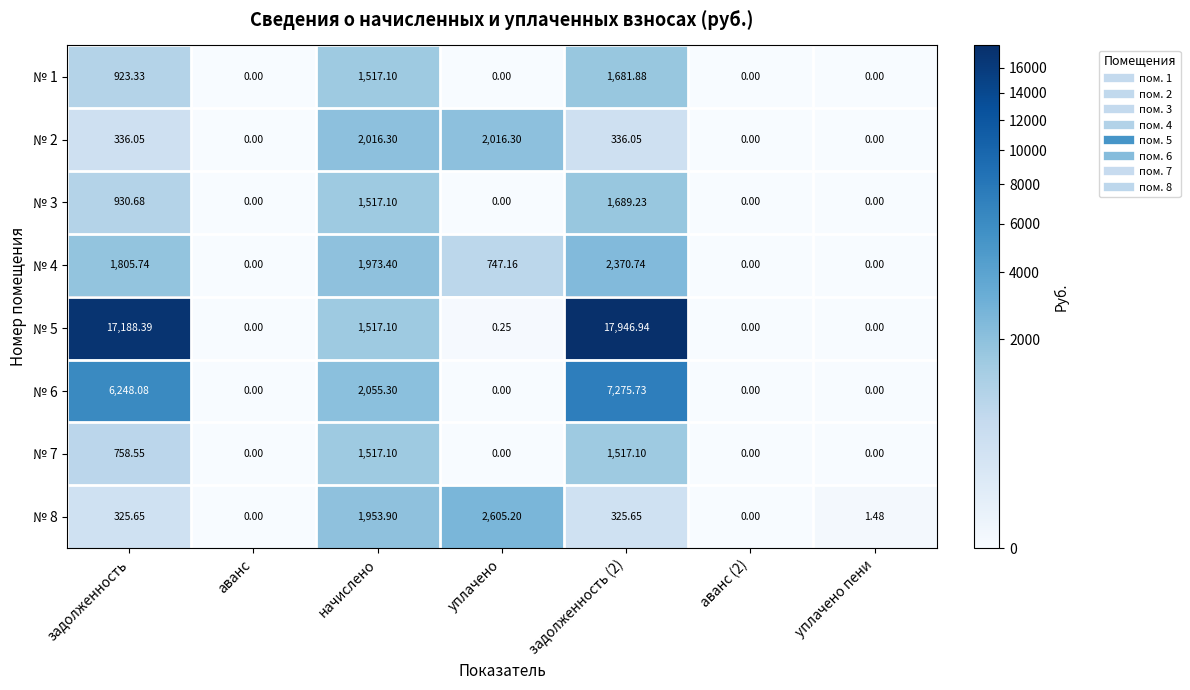

At which label is № 5 closest to 8973?

начислено